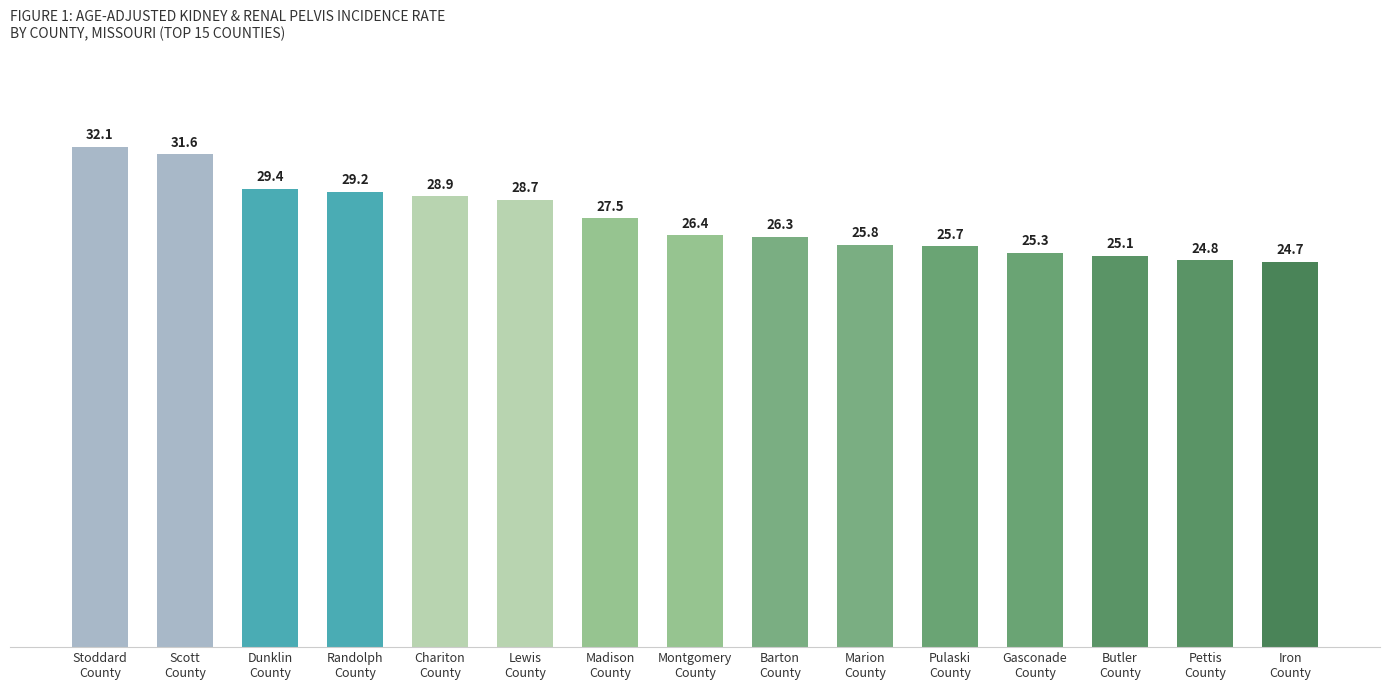

Which category has the highest value across all series?

Stoddard
County